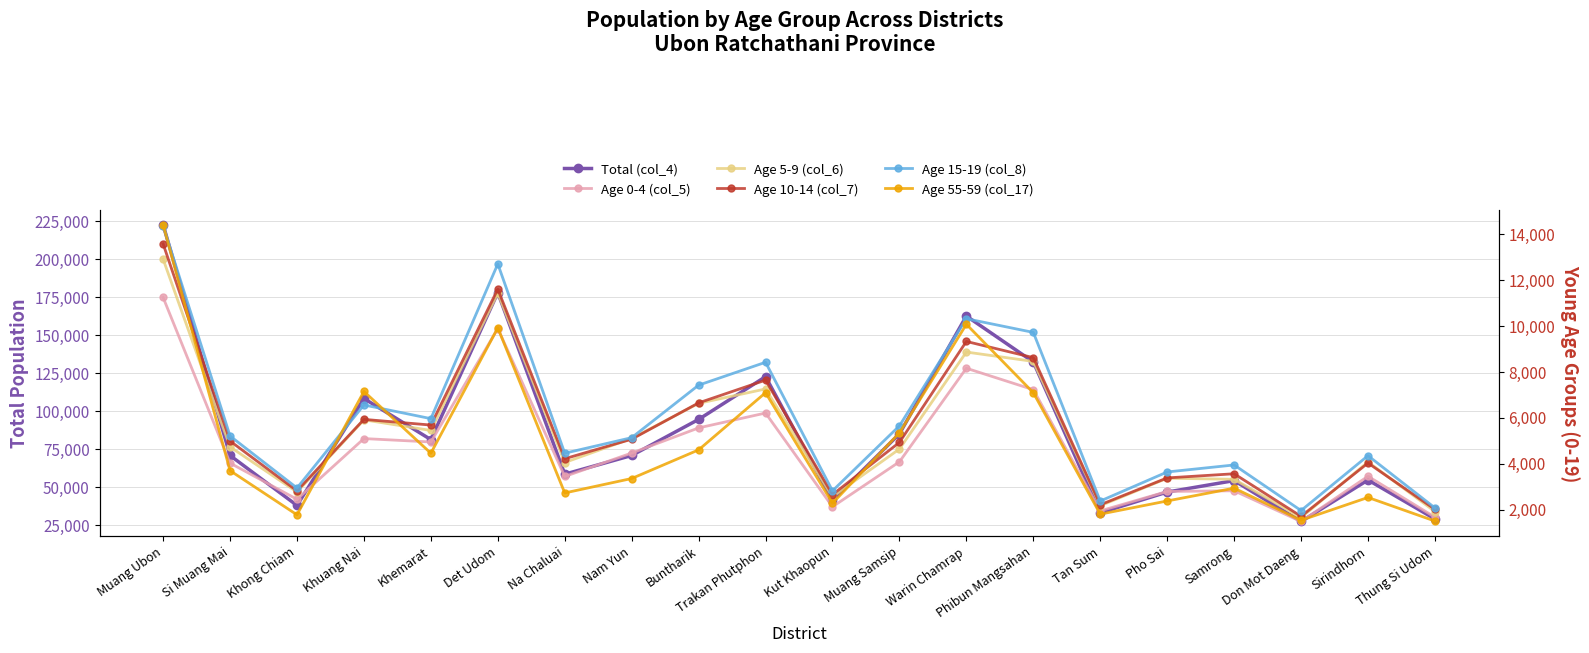

What is the minimum value for Age 5-9 (col_6)?

1652